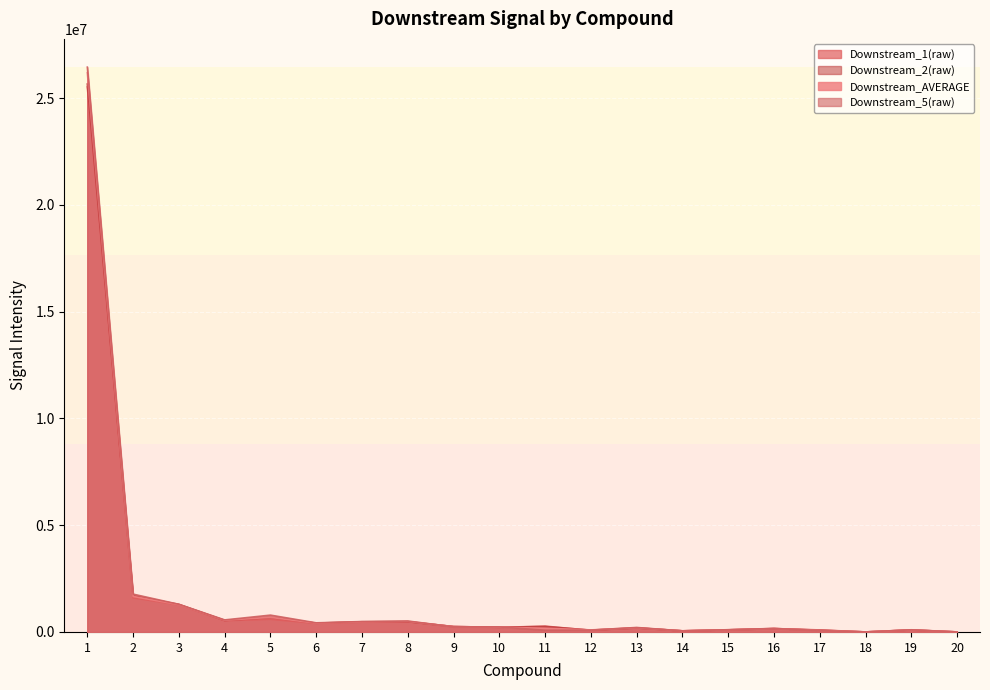

What is the total value across all series at 15?

399087.6